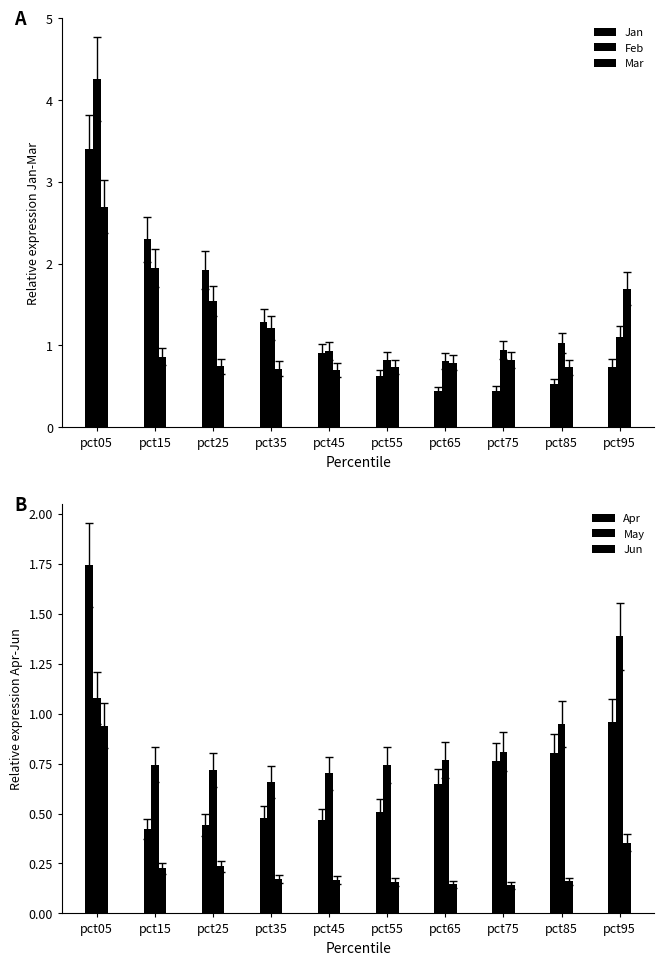

At which category is the sum across all series the highest?

pct05